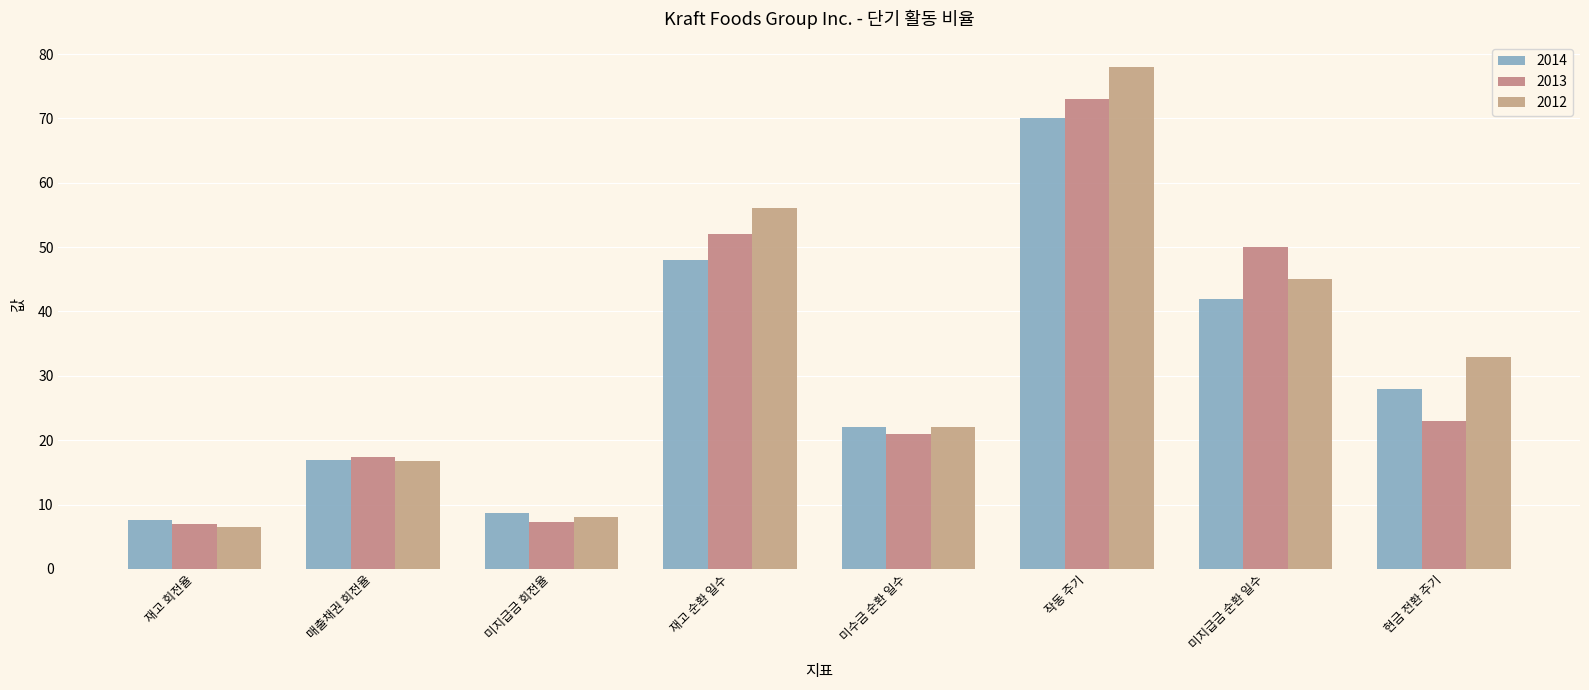

Rank the series by their maximum value, from lowest to highest.

2014, 2013, 2012